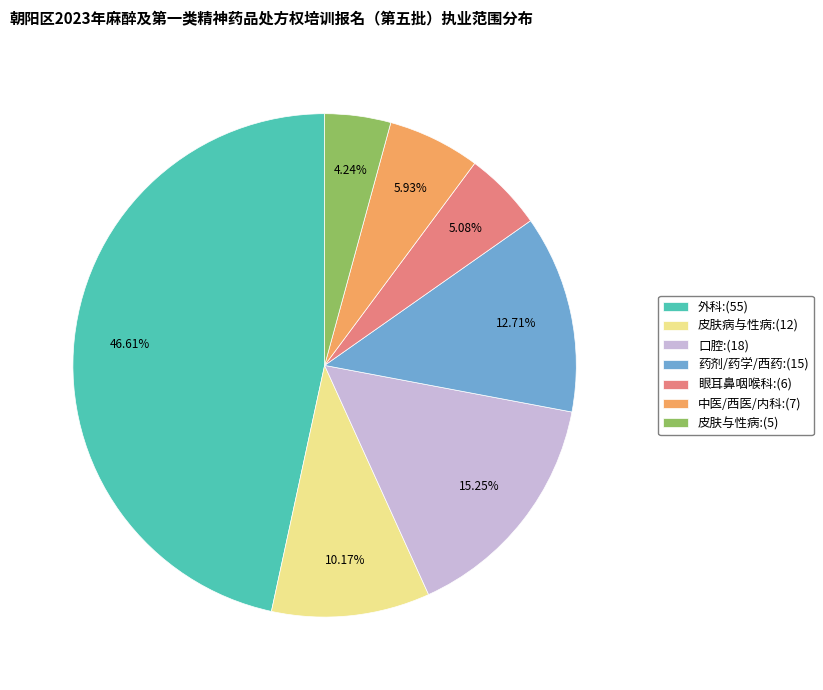

Count the number of slices in the pie.

7